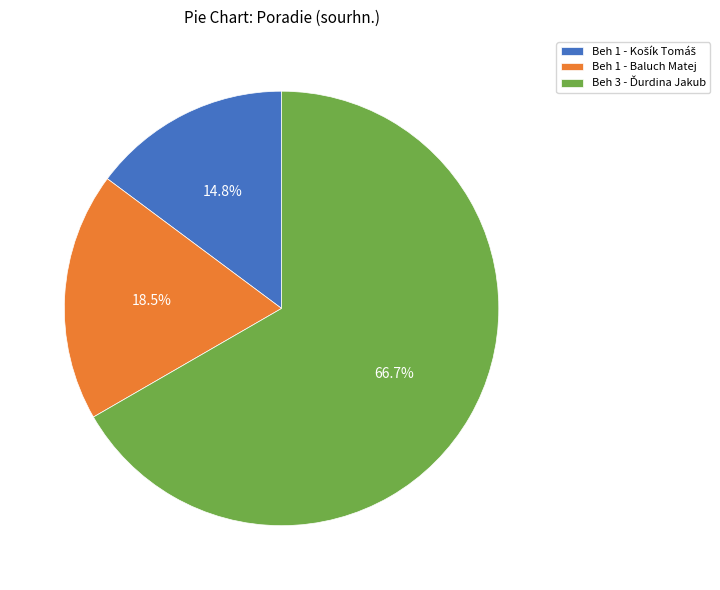

Is there a majority slice in this chart?

Yes